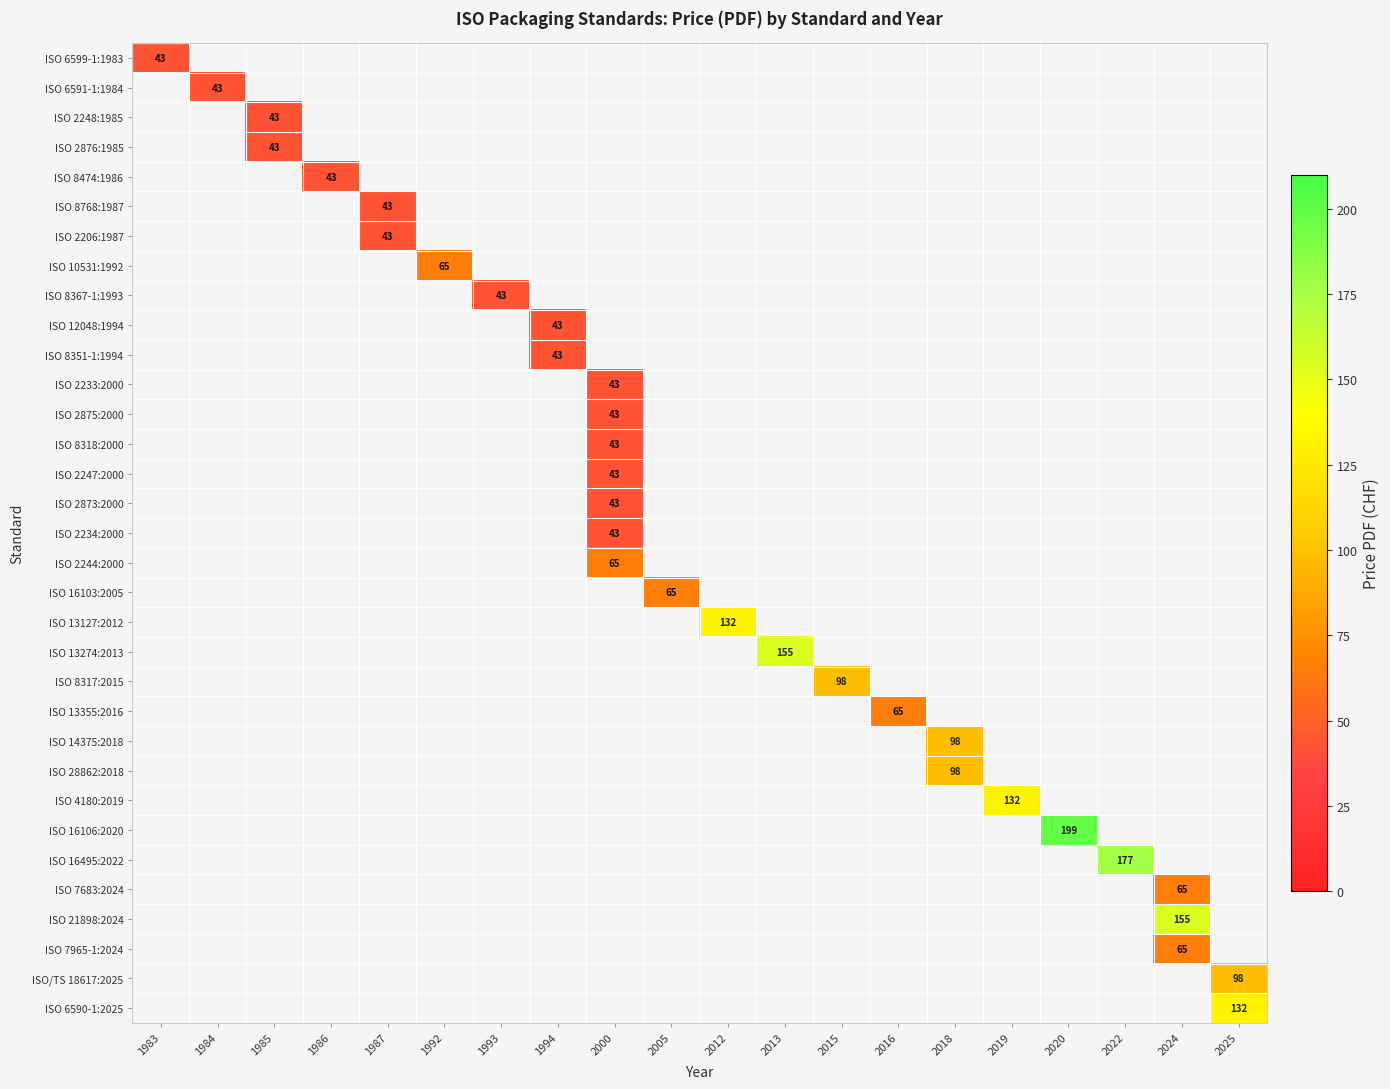

Which label corresponds to the largest value in the chart?

2020